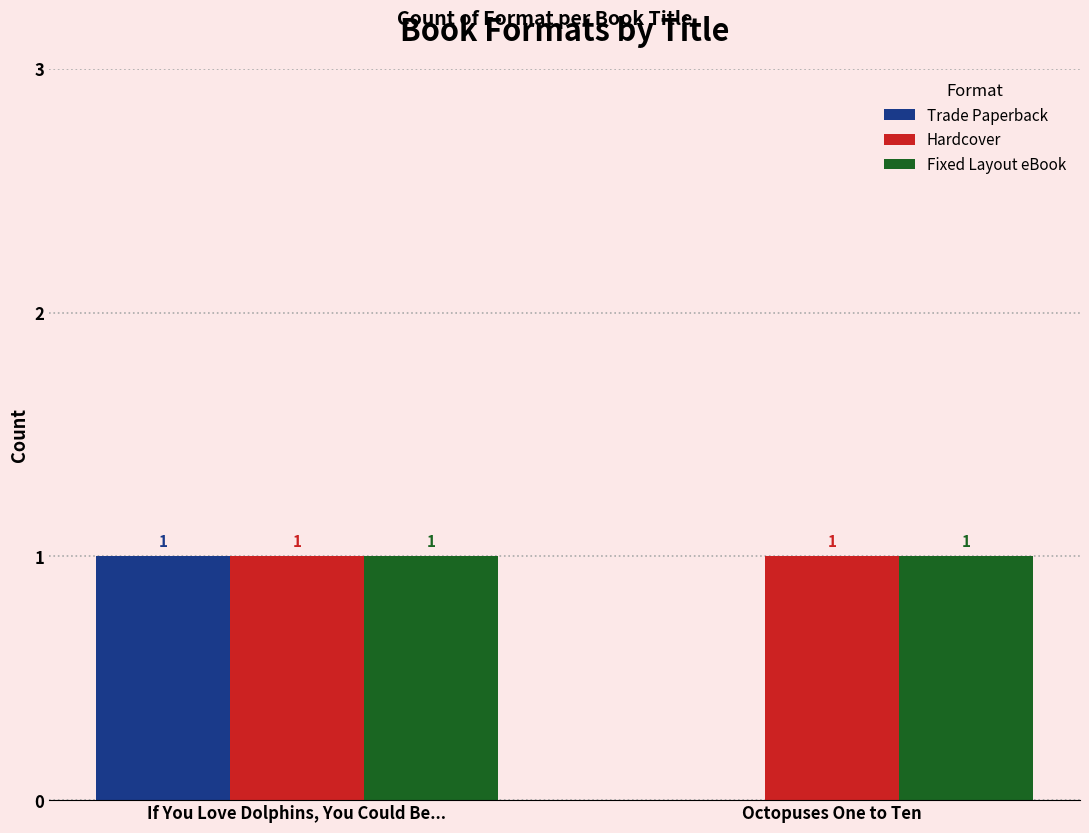

Is it true that Hardcover equals 1 at If You Love Dolphins, You Could Be...?

True